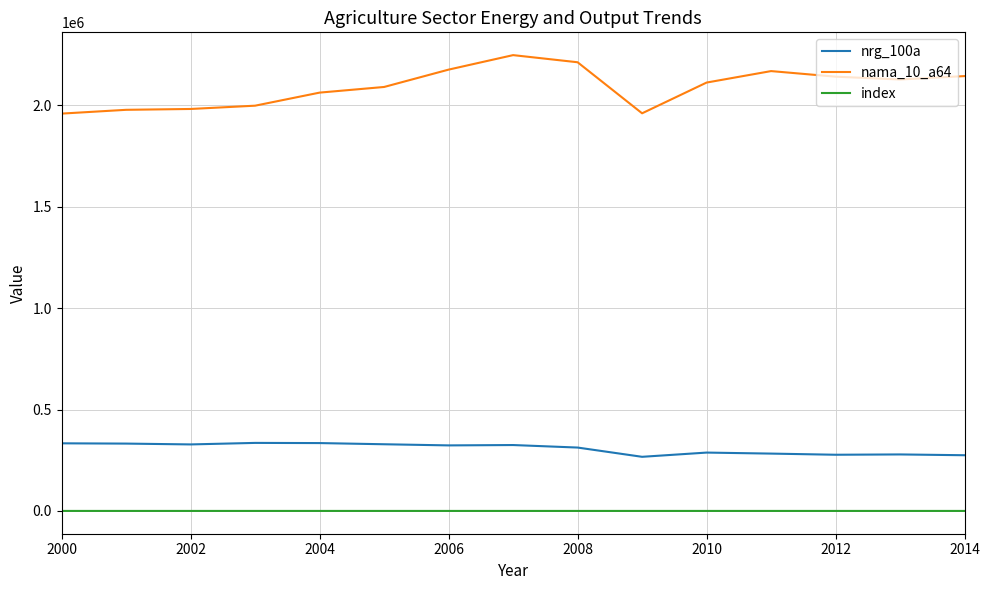

What are all the series names shown in the legend?

nrg_100a, nama_10_a64, index